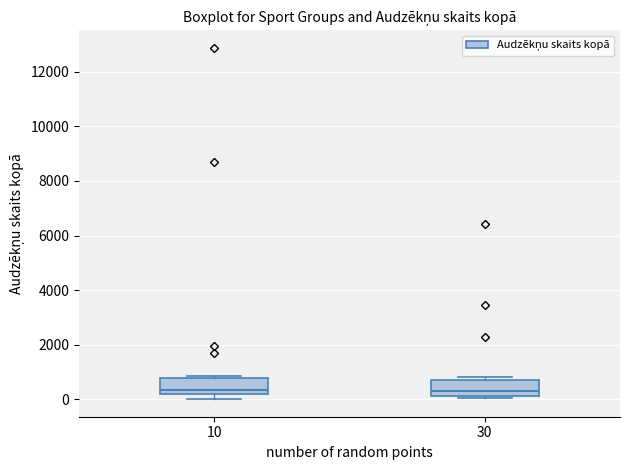

Reading left to right, transcribe this box plot: for each box, give where its median line is, the range the box spans, and where its two whiskers end, as read against the y-axis. The values are not printed on the chart, so give them approximately, as read against the axis.

10: median 400, box 200 to 800, whiskers 0 to 800 (just above the box's upper edge)
30: median 400, box 200 to 800, whiskers 0 to 800 (just above the box's upper edge)